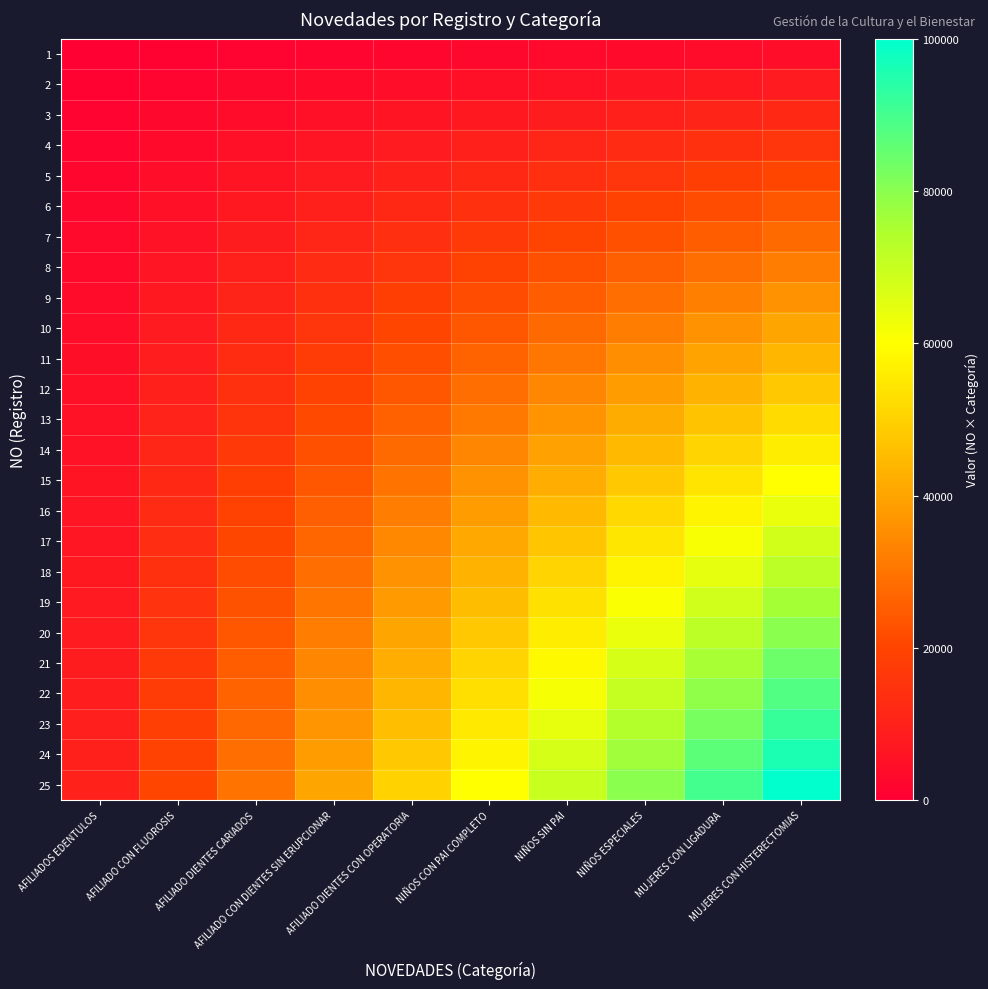

Rank the series by their maximum value, from lowest to highest.

1, 2, 3, 4, 5, 6, 7, 8, 9, 10, 11, 12, 13, 14, 15, 16, 17, 18, 19, 20, 21, 22, 23, 24, 25